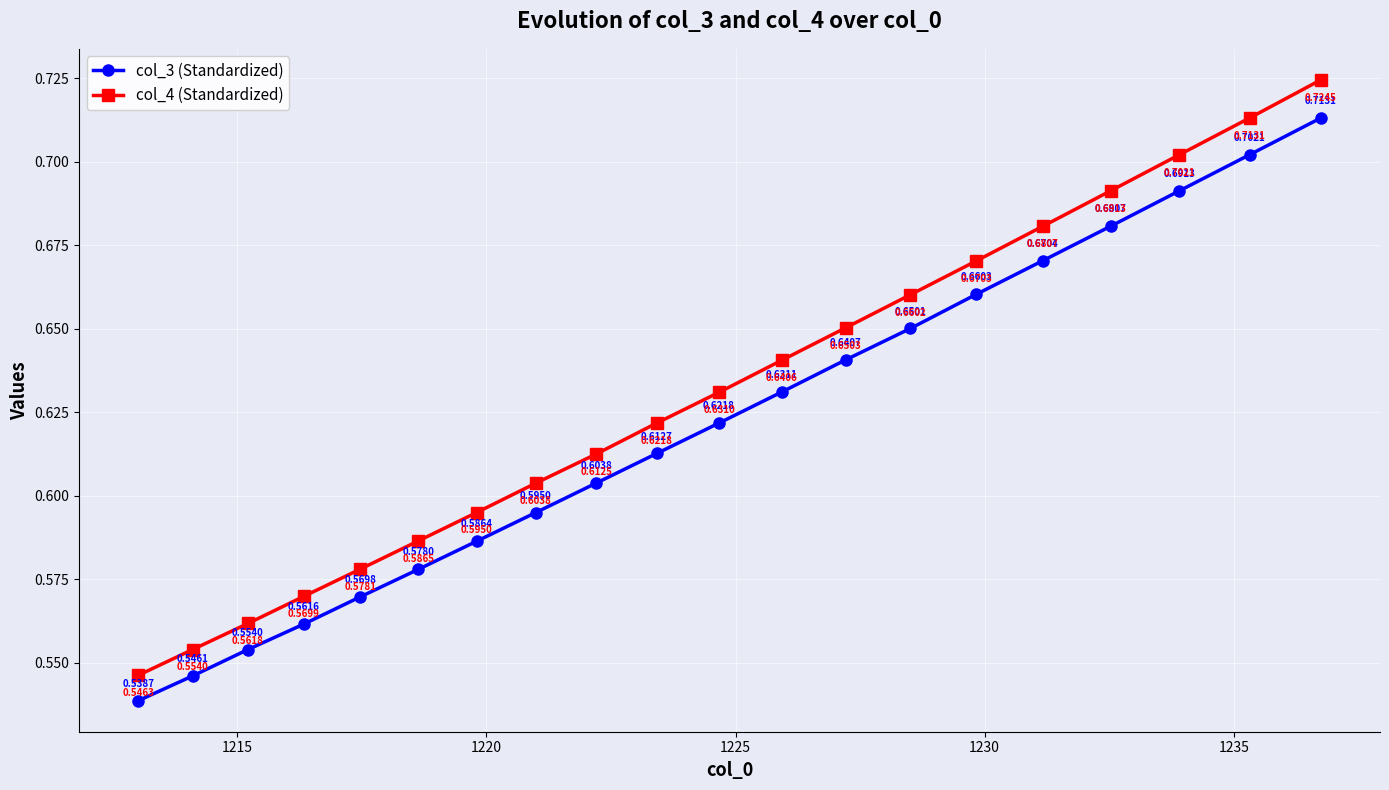

True or false: col_3 (Standardized) and col_4 (Standardized) cross at least once.

False